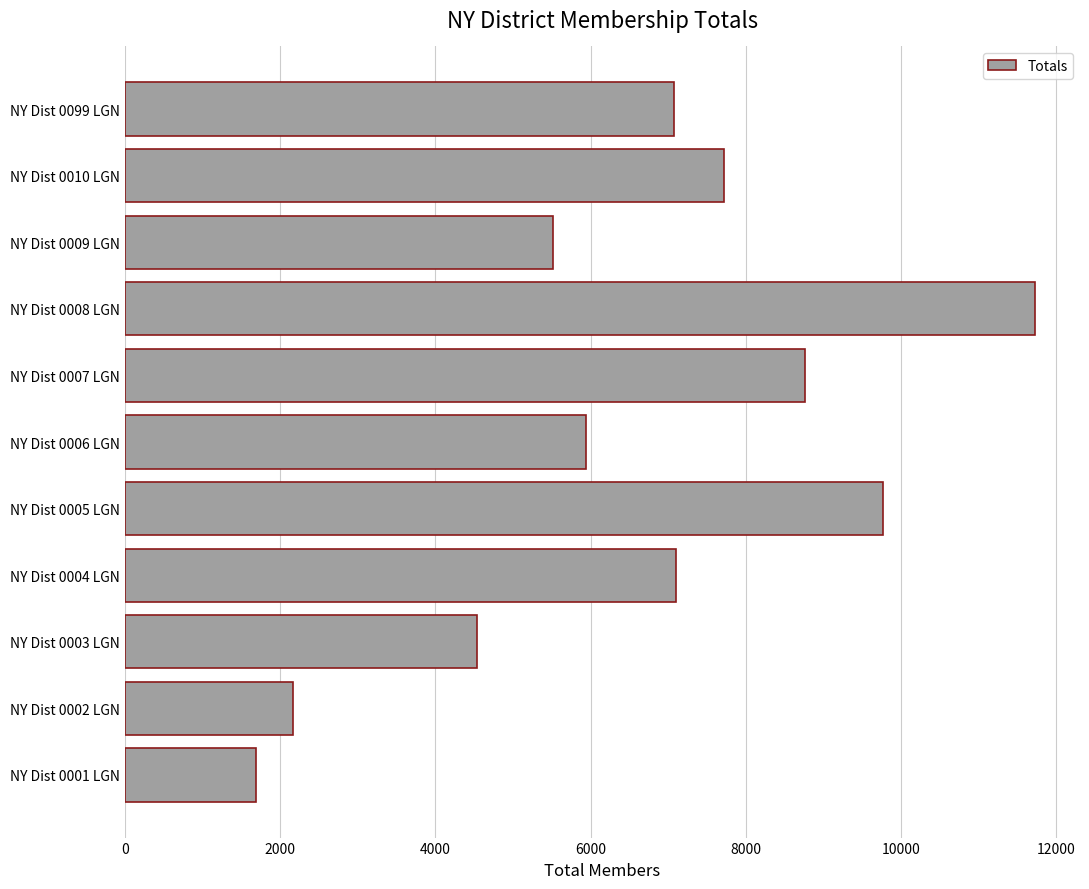

Which label corresponds to the smallest value in the chart?

NY Dist 0001 LGN